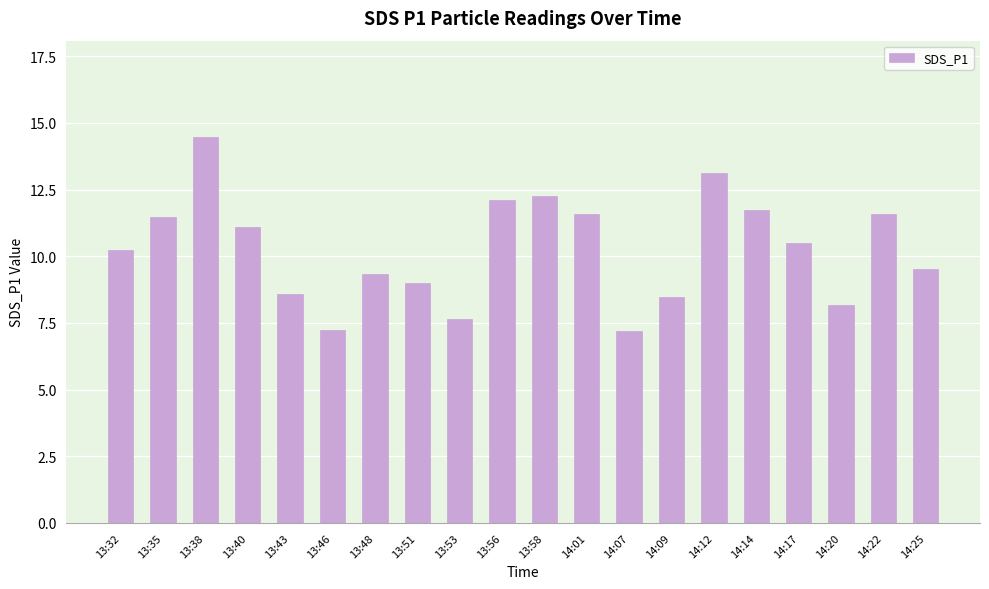

What is the change in value from 14:09 to 14:22?

+3.1